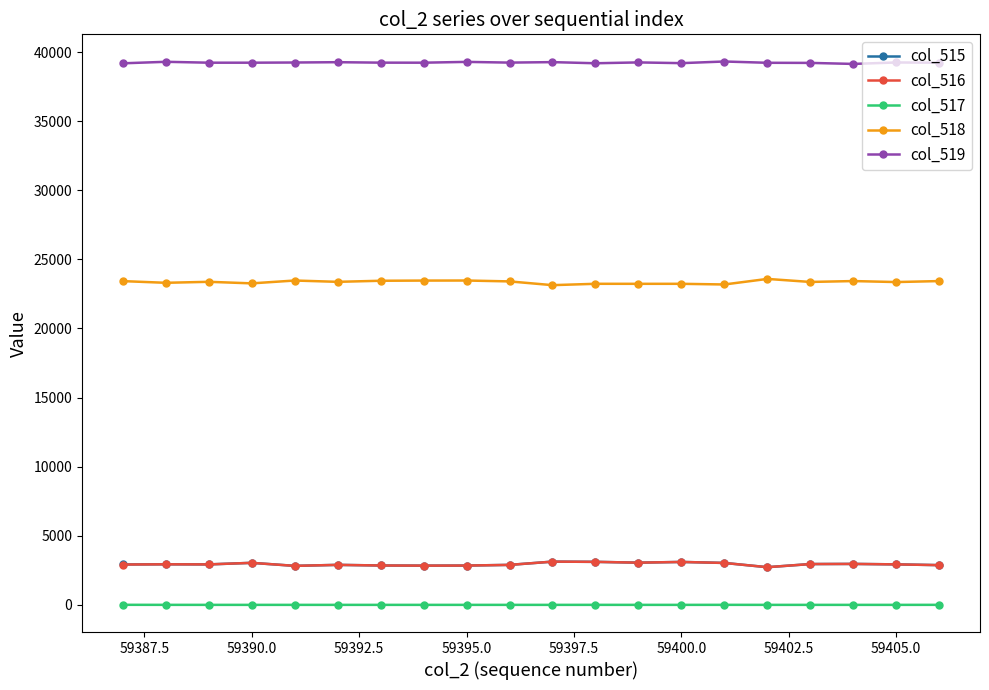

What is the average value of the col_518 series?

23359